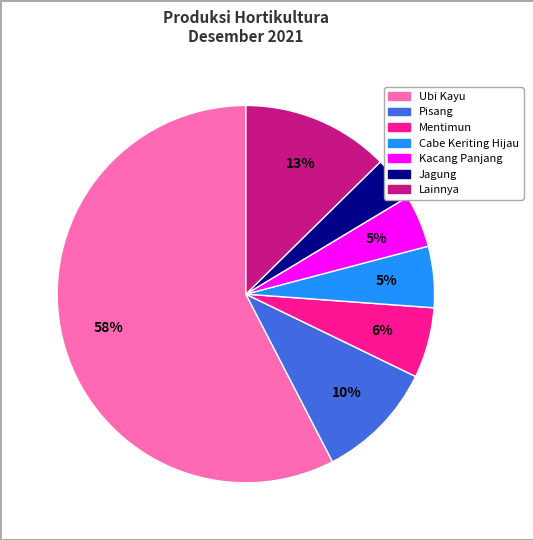

Is there a majority slice in this chart?

Yes